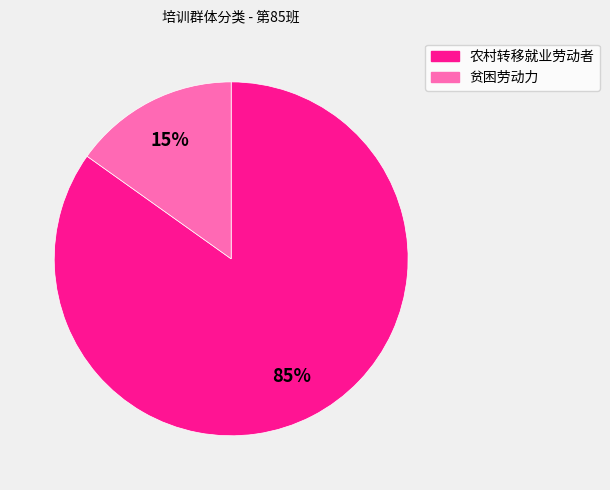

Between 农村转移就业劳动者 and 贫困劳动力, which is larger?

农村转移就业劳动者